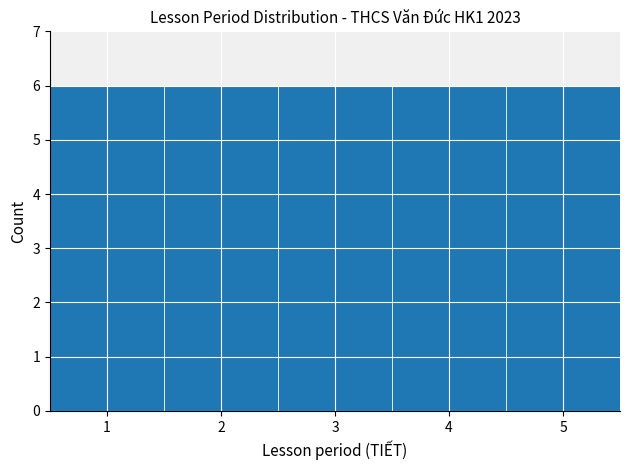

Reading left to right, list every bar in this chart as the range it spans on the x-axis followed by its height. The values are not printed on the chart, so give them approximately, as read against the axis.

0.5 to 1.5: 6
1.5 to 2.5: 6
2.5 to 3.5: 6
3.5 to 4.5: 6
4.5 to 5.5: 6